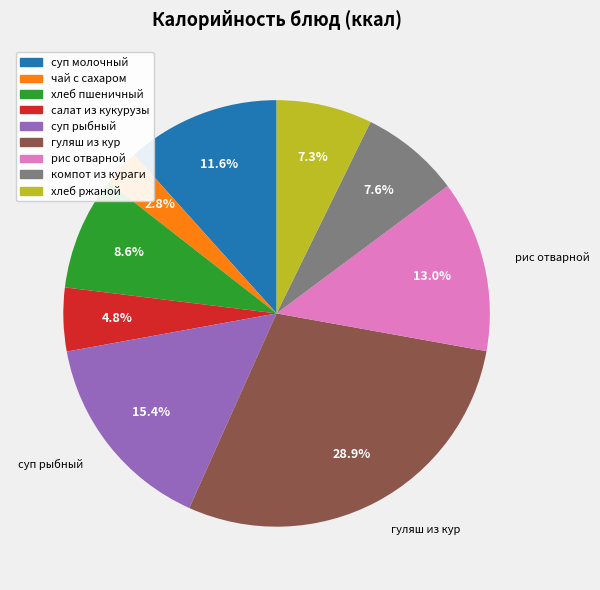

Does any single category account for the majority?

No